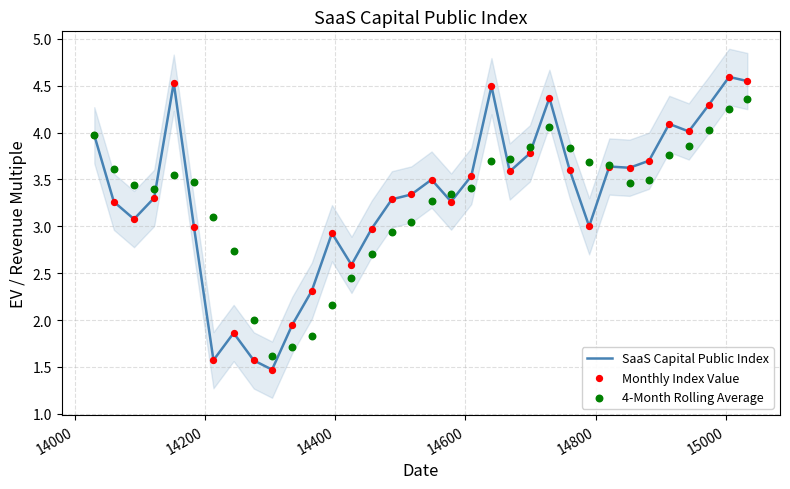

What are all the series names shown in the legend?

SaaS Capital Public Index, Monthly Index Value, 4-Month Rolling Average